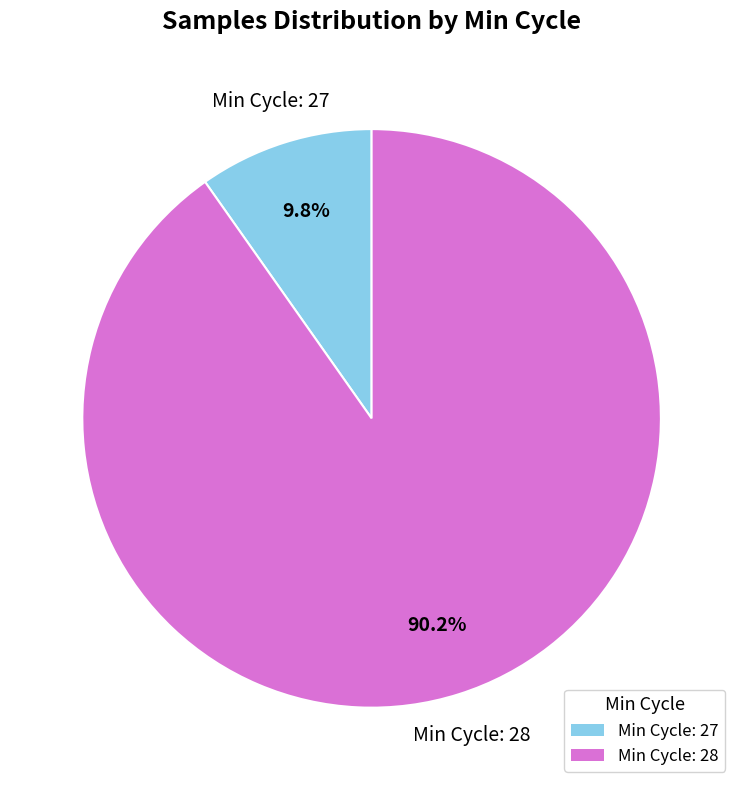

Is there any slice that represents more than half of the pie?

Yes